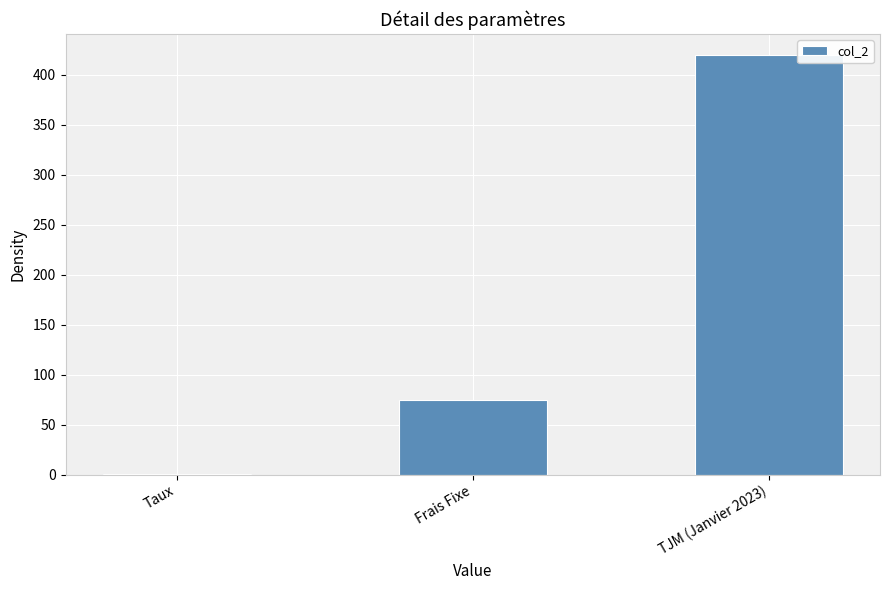

What is the ratio of the value at TJM (Janvier 2023) to the value at Frais Fixe?

5.6